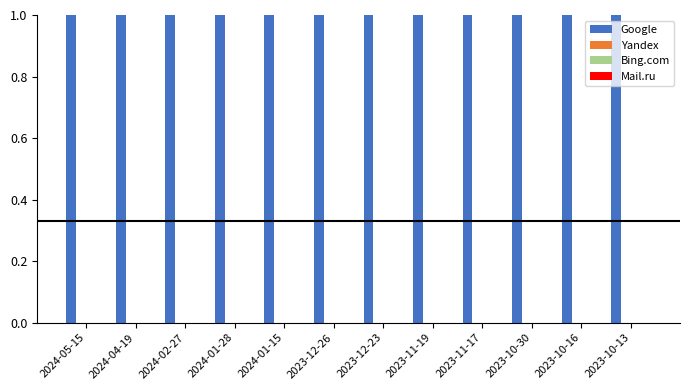

Which category has the lowest value in the Bing.com series?

2024-05-15